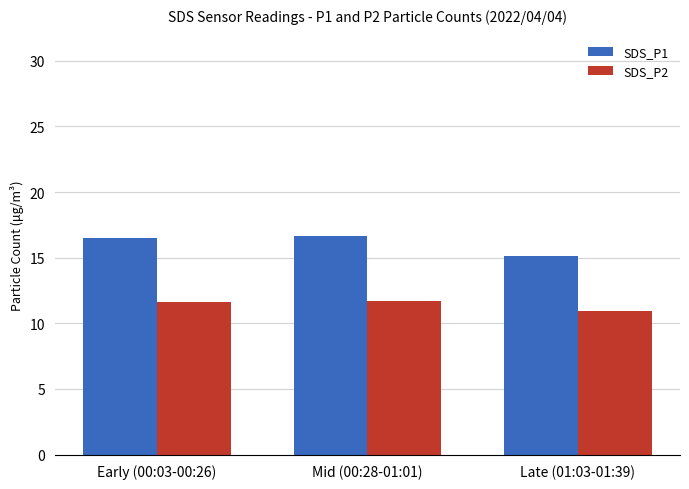

What is the maximum value for SDS_P2?

11.7